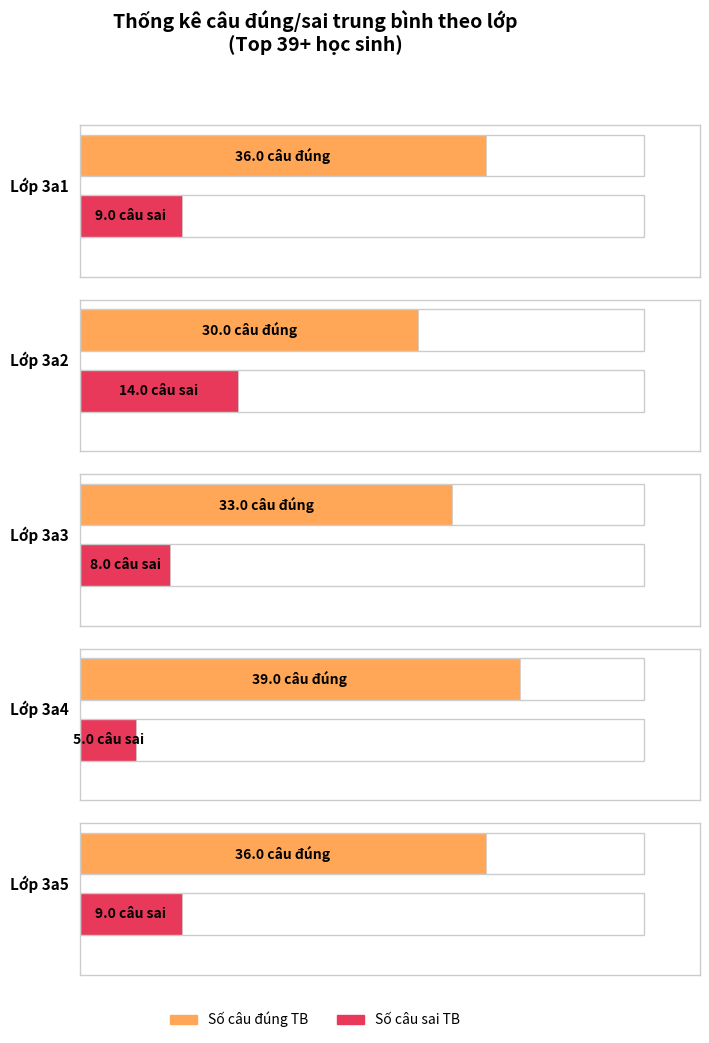

Is the value of Số câu sai at 3a4 greater than the value of Số câu đúng at 3a5-Ánh?

No